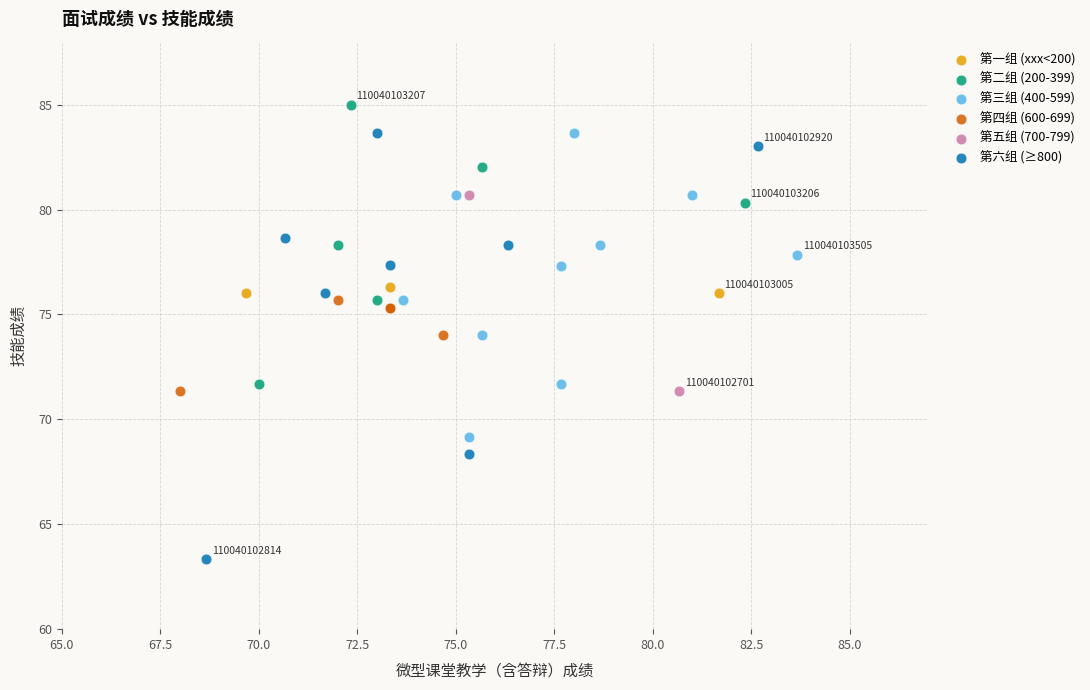

Which series has the largest Y range (max minus min)?

第六组 (≥800)